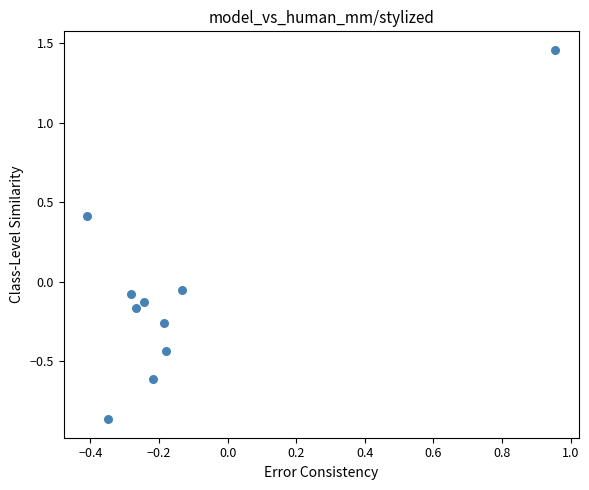

What is the range of Y values (max minus min)?

2.3